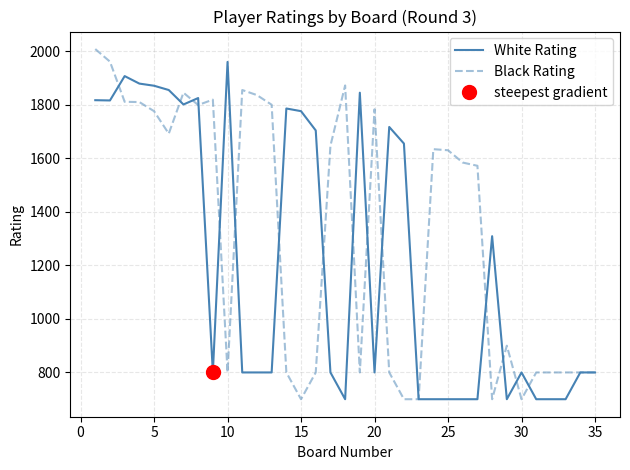

Which series ends up on top after the final intersection of White Rating and Black Rating?

Black Rating